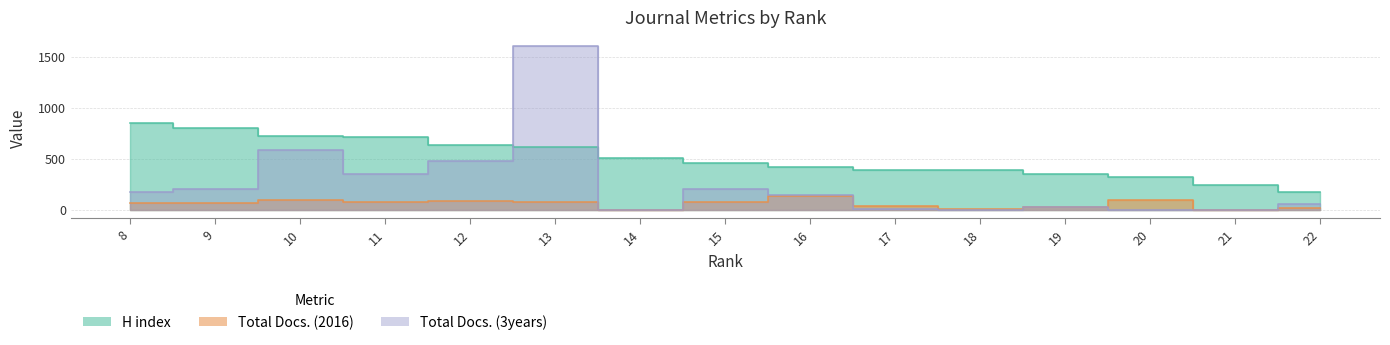

True or false: Total Docs. (2016) and H index intersect in this chart.

False